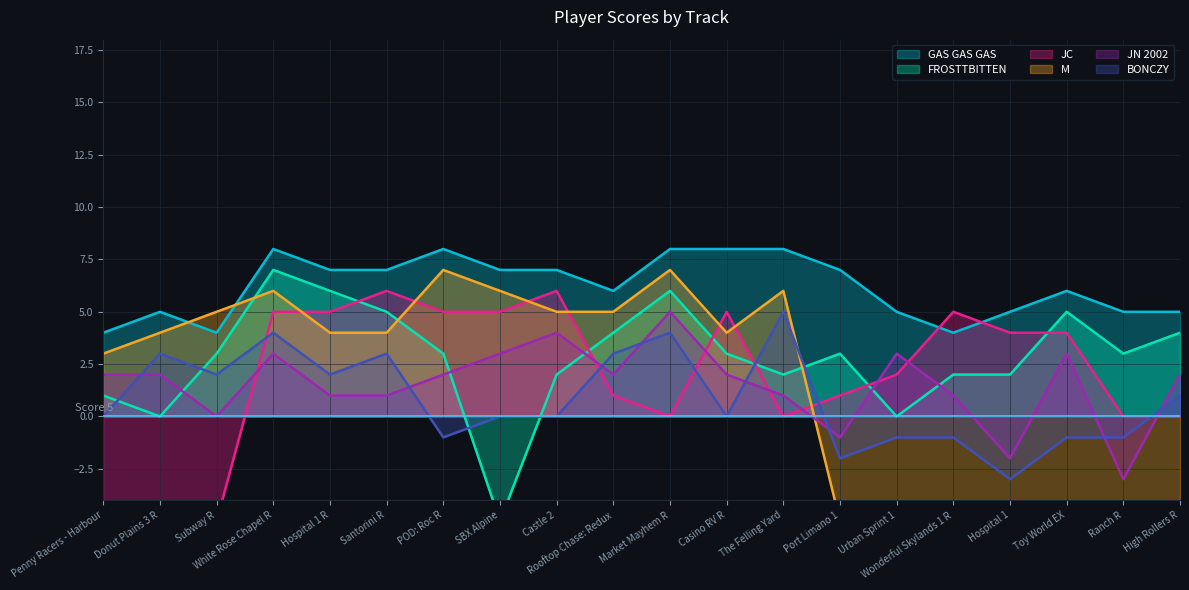

Which category has the lowest value across all series?

SBX Alpine